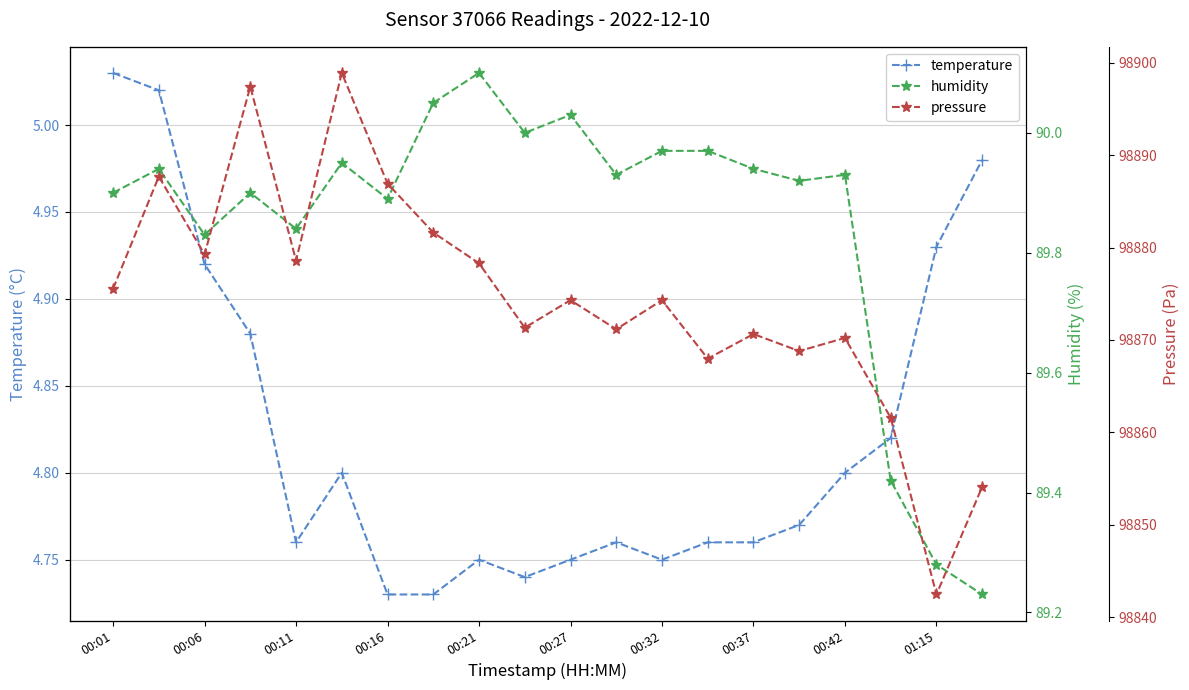

Is it true that temperature equals 2.4 at 00:37?

False